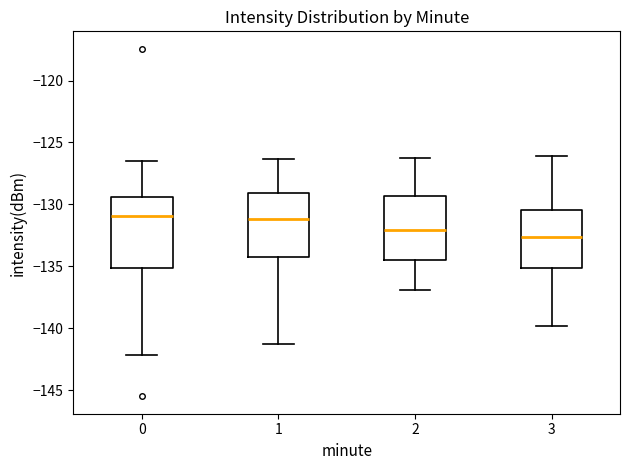

Where is the lower edge of the box at x = 2 on the y-axis? The values are not printed on the chart, so give them approximately, as read against the axis.

-134.5